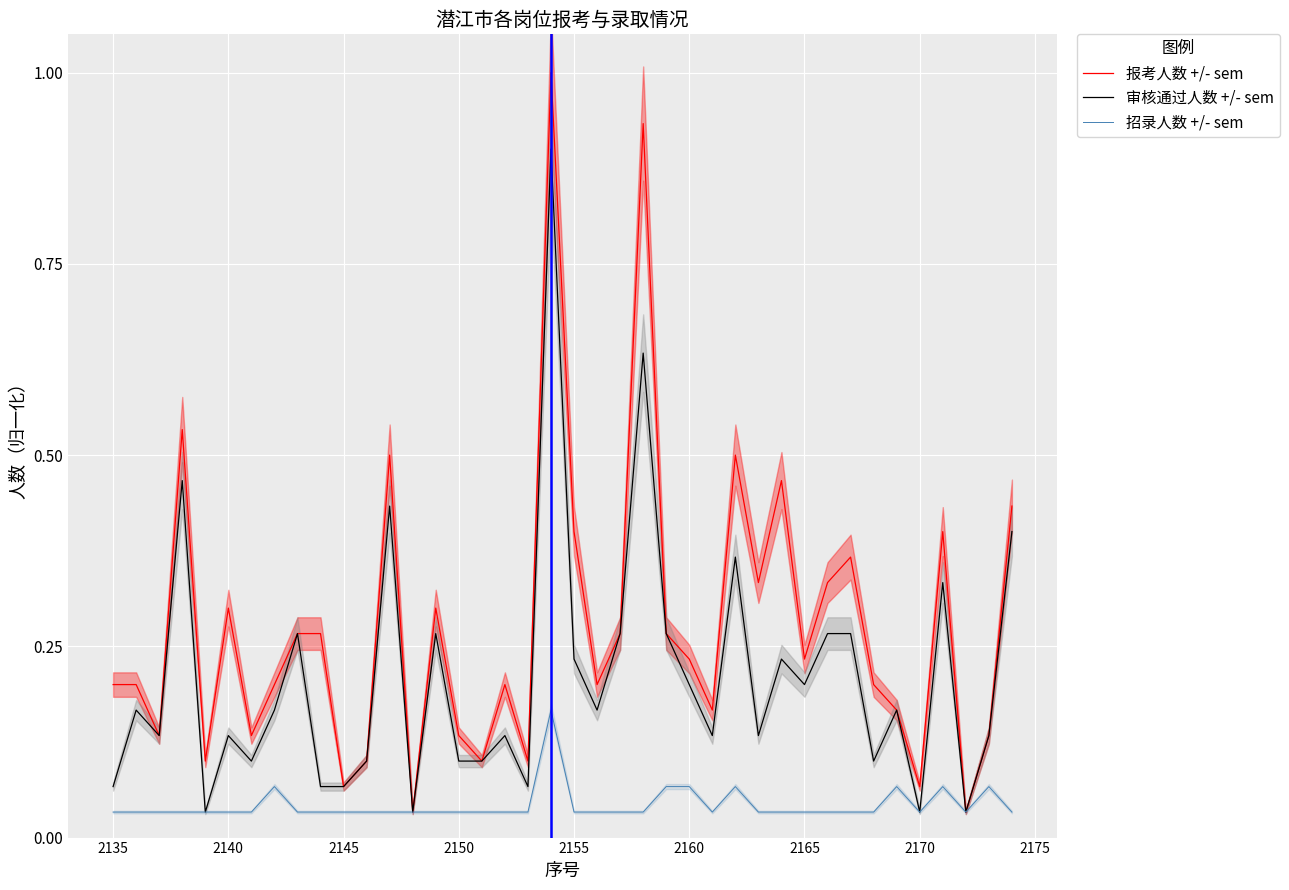

True or false: 审核通过人数 +/- sem has a value of 0.1 at 2150.

True